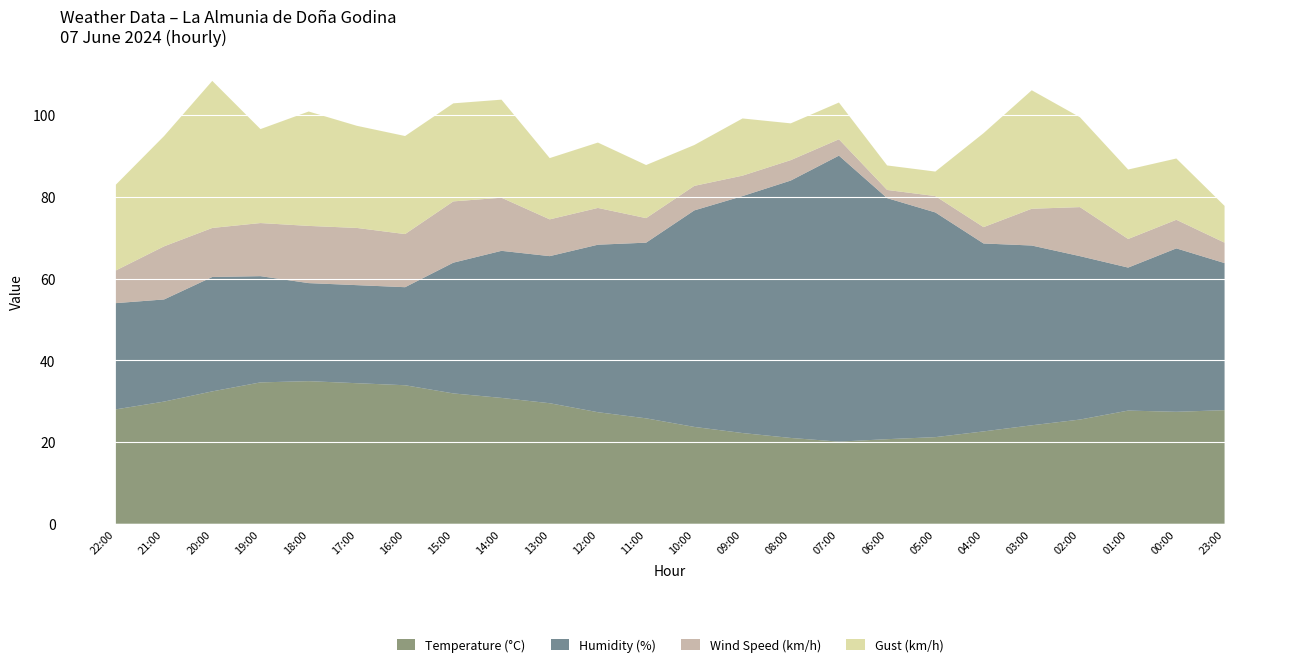

Reading right to left, transcribe all the data shown in this chart.

Temperature (°C): 23:00=27.8	00:00=27.4	01:00=27.7	02:00=25.5	03:00=24.1	04:00=22.6	05:00=21.2	06:00=20.7	07:00=20.1	08:00=21.0	09:00=22.2	10:00=23.7	11:00=25.8	12:00=27.3	13:00=29.5	14:00=30.8	15:00=31.9	16:00=33.9	17:00=34.4	18:00=34.9	19:00=34.6	20:00=32.4	21:00=29.9	22:00=28.0
Humidity (%): 23:00=36.0	00:00=40.0	01:00=35.0	02:00=40.0	03:00=44.0	04:00=46.0	05:00=55.0	06:00=59.0	07:00=70.0	08:00=63.0	09:00=58.0	10:00=53.0	11:00=43.0	12:00=41.0	13:00=36.0	14:00=36.0	15:00=32.0	16:00=24.0	17:00=24.0	18:00=24.0	19:00=26.0	20:00=28.0	21:00=25.0	22:00=26.0
Wind Speed (km/h): 23:00=5.0	00:00=7.0	01:00=7.0	02:00=12.0	03:00=9.0	04:00=4.0	05:00=4.0	06:00=2.0	07:00=4.0	08:00=5.0	09:00=5.0	10:00=6.0	11:00=6.0	12:00=9.0	13:00=9.0	14:00=13.0	15:00=15.0	16:00=13.0	17:00=14.0	18:00=14.0	19:00=13.0	20:00=12.0	21:00=13.0	22:00=8.0
Gust (km/h): 23:00=9.0	00:00=15.0	01:00=17.0	02:00=22.0	03:00=29.0	04:00=23.0	05:00=6.0	06:00=6.0	07:00=9.0	08:00=9.0	09:00=14.0	10:00=10.0	11:00=13.0	12:00=16.0	13:00=15.0	14:00=24.0	15:00=24.0	16:00=24.0	17:00=25.0	18:00=28.0	19:00=23.0	20:00=36.0	21:00=27.0	22:00=21.0